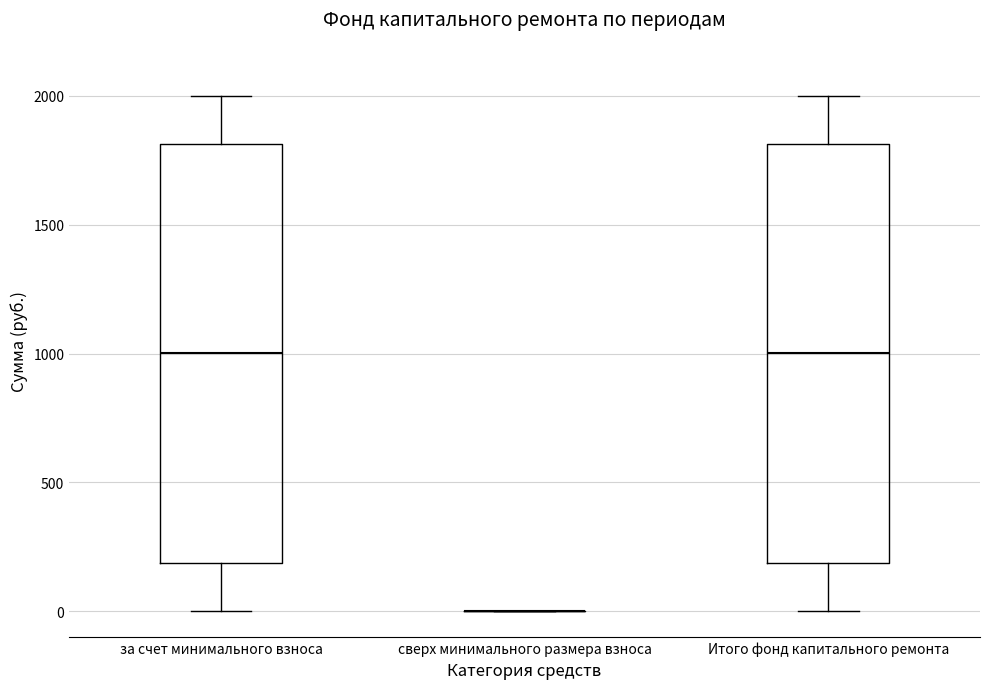

Where does the upper whisker of the box for Итого фонд капитального ремонта end on the y-axis? The values are not printed on the chart, so give them approximately, as read against the axis.

2000